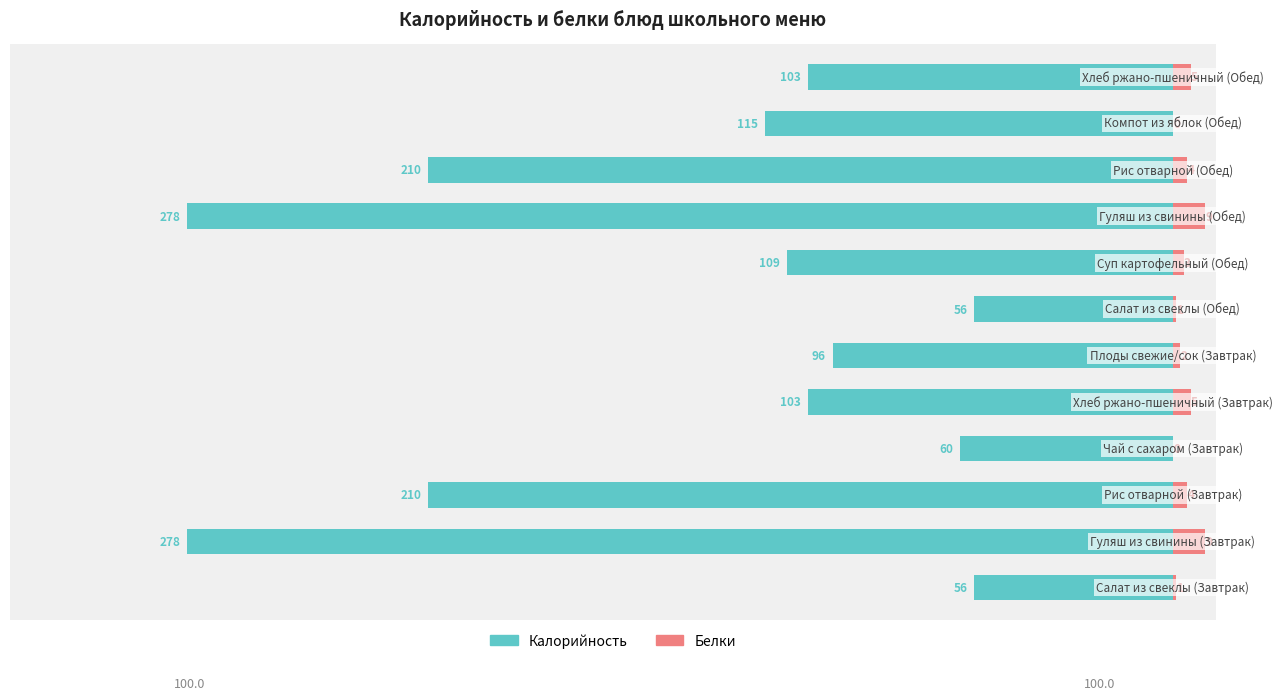

What is the total value across all series at 6?

-55